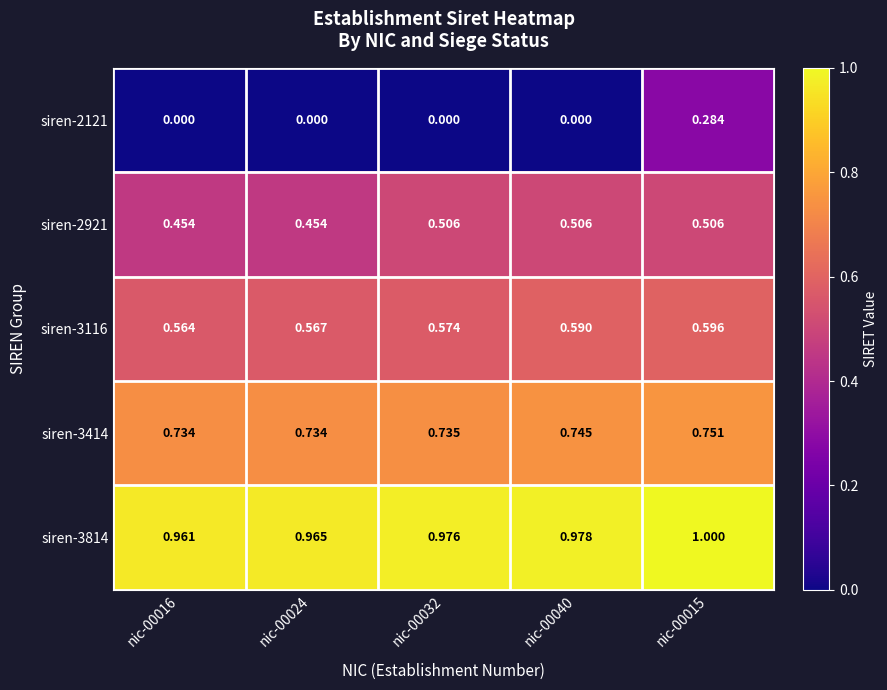

What is the difference between the highest and lowest values at nic-00040?

1.0